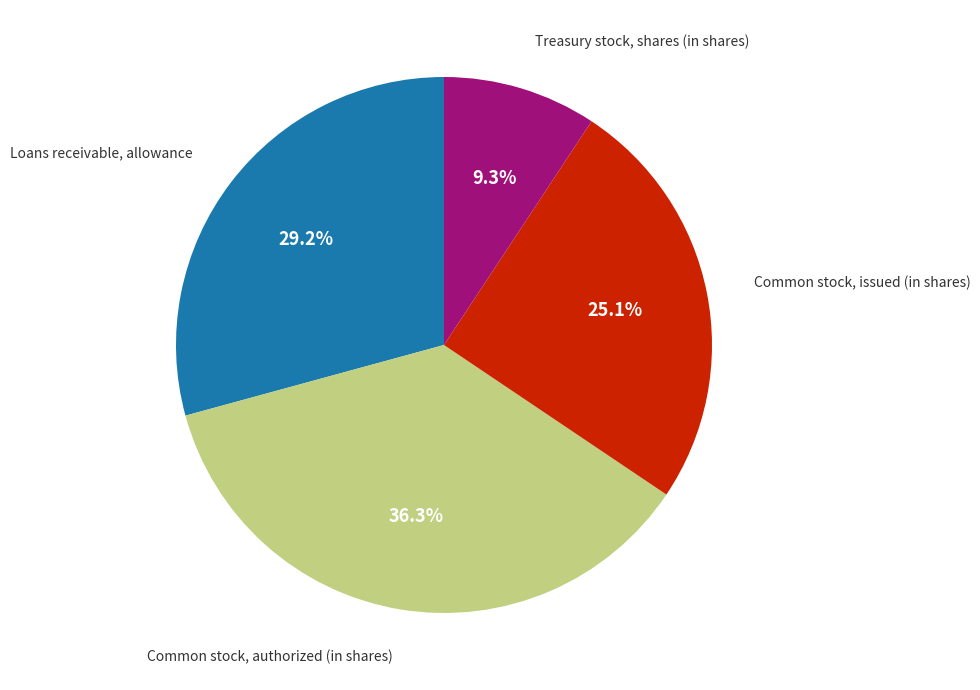

Does any single category account for the majority?

No